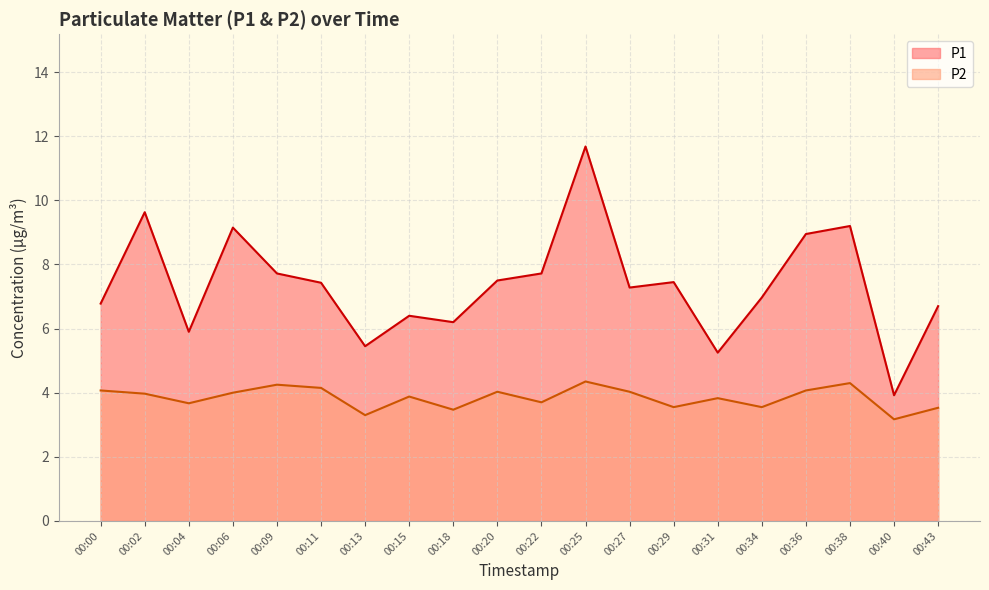

What is the minimum value shown in the chart?

3.2